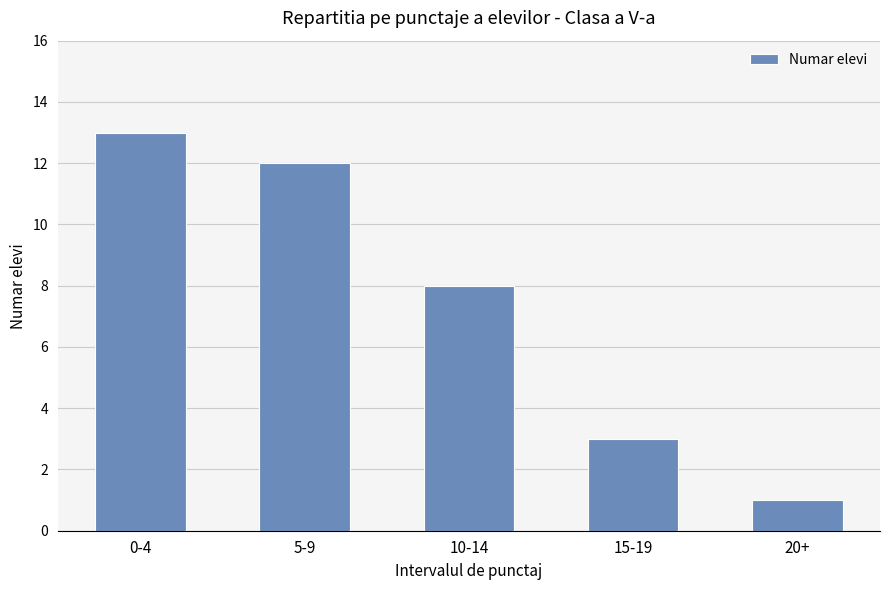

True or false: the data shows 20 at 0-4.

False